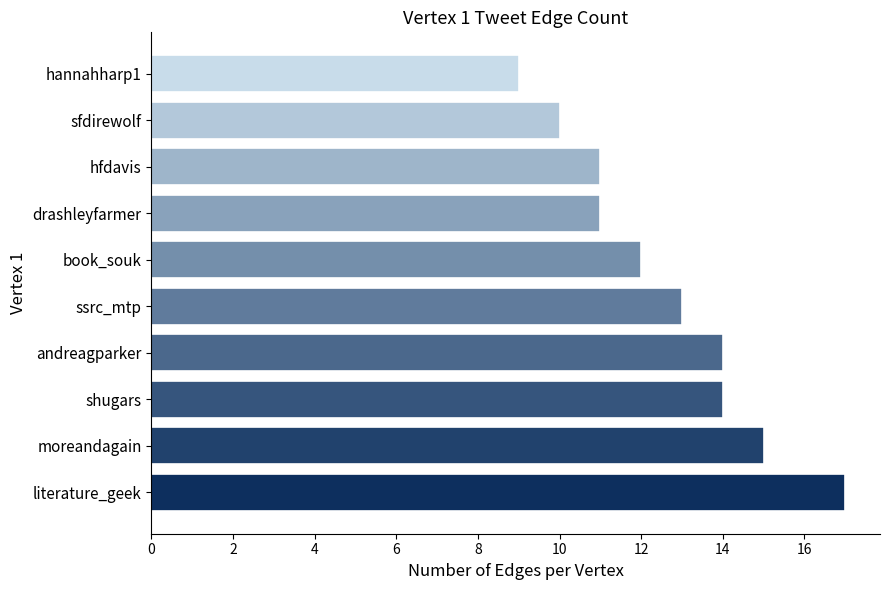

Is it true that the value at book_souk is 3?

False